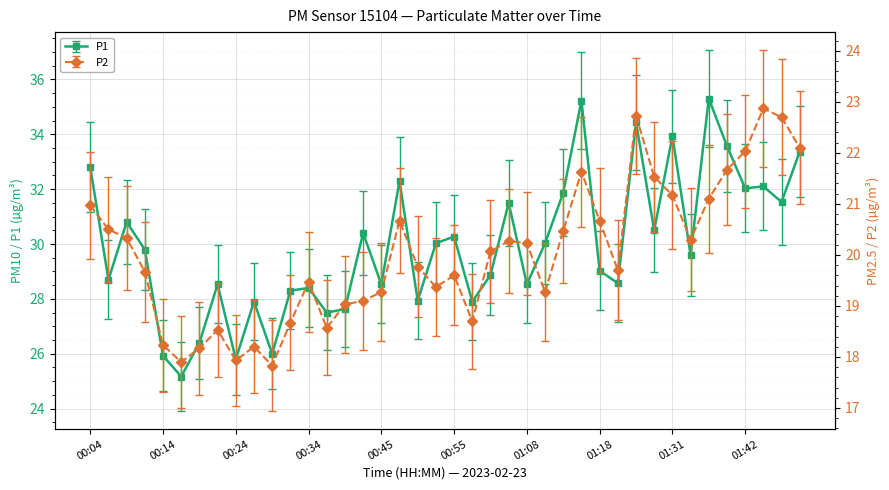

What position from the right is 00:07?

39